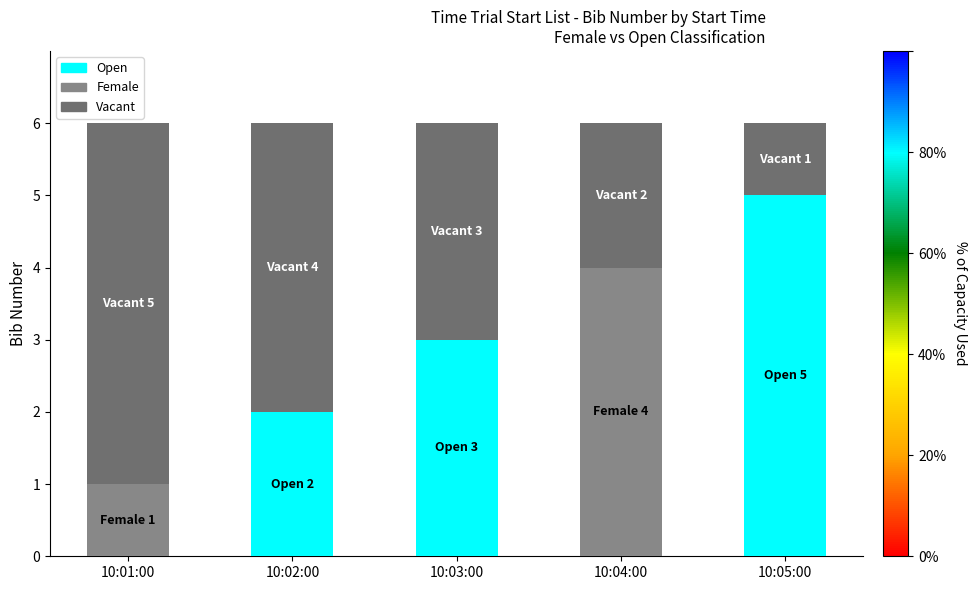

What is the sum of the values at 10:05:00 and 10:02:00?

7